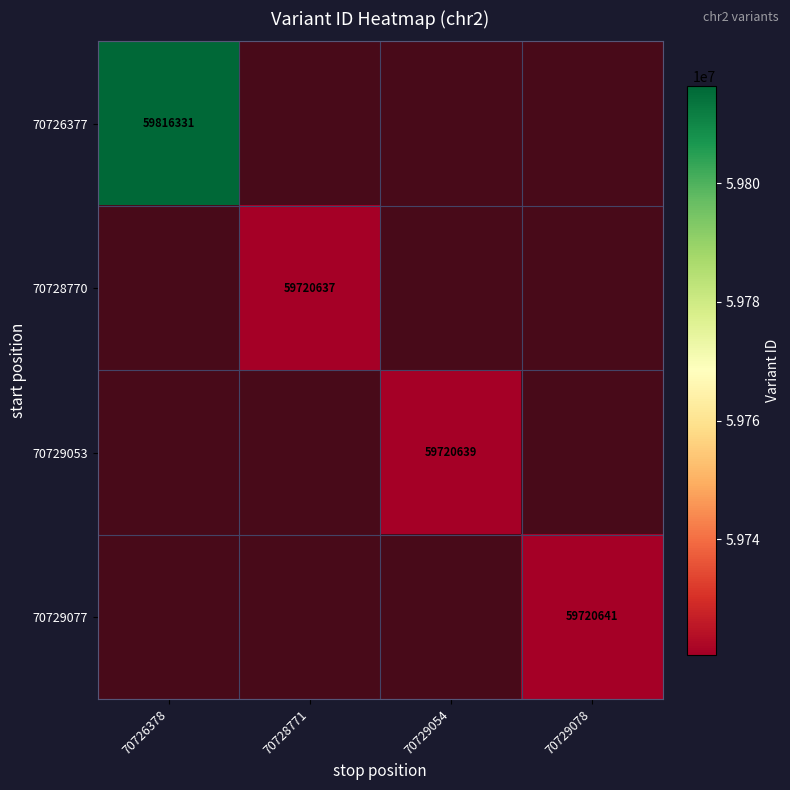

Which series has the widest spread of values?

70728770